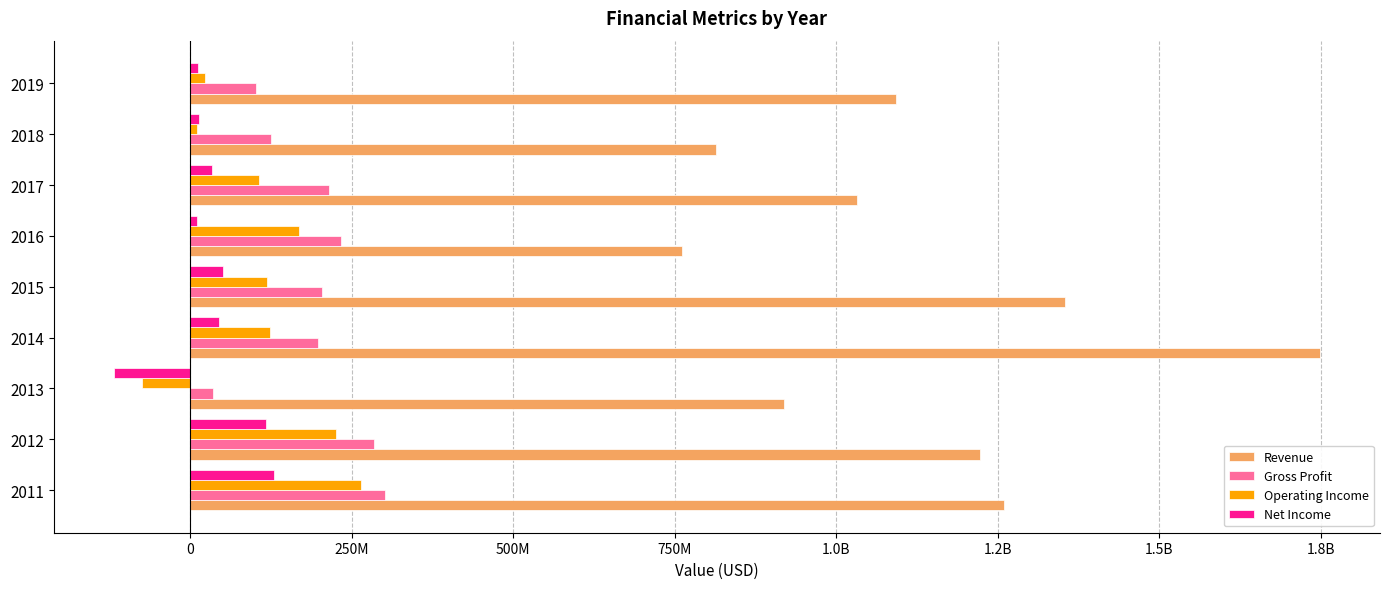

What are all the series names shown in the legend?

Revenue, Gross Profit, Operating Income, Net Income